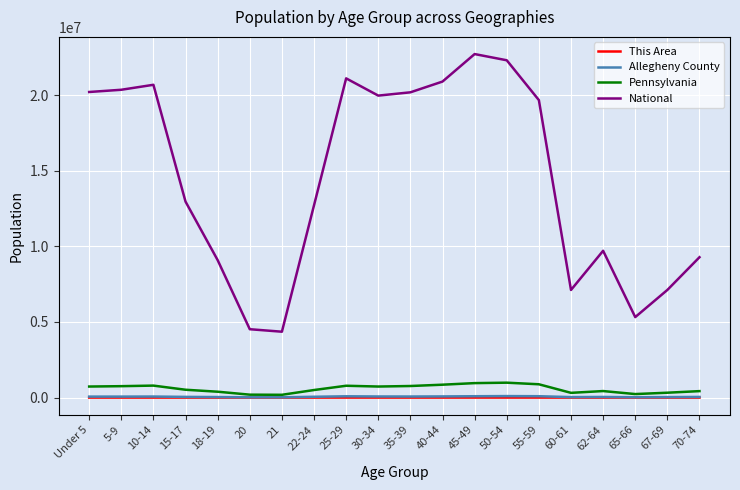

True or false: Allegheny County and National cross at least once.

False